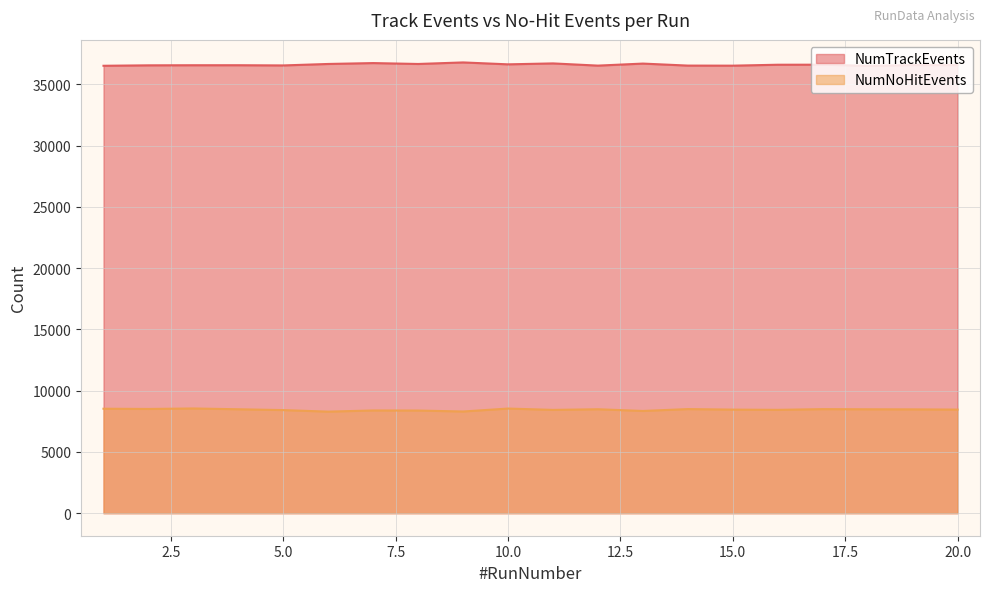

At which label is NumNoHitEvents closest to 8417?

5